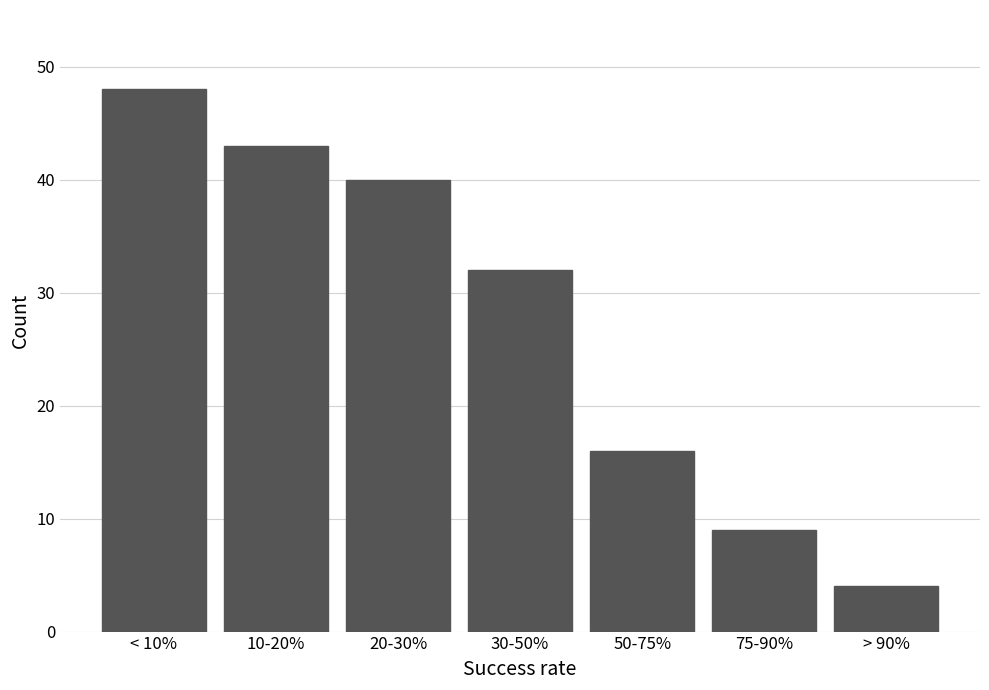

Reading left to right, what are all the values shown in this chart?

< 10%=48	10-20%=43	20-30%=40	30-50%=32	50-75%=16	75-90%=9	> 90%=4